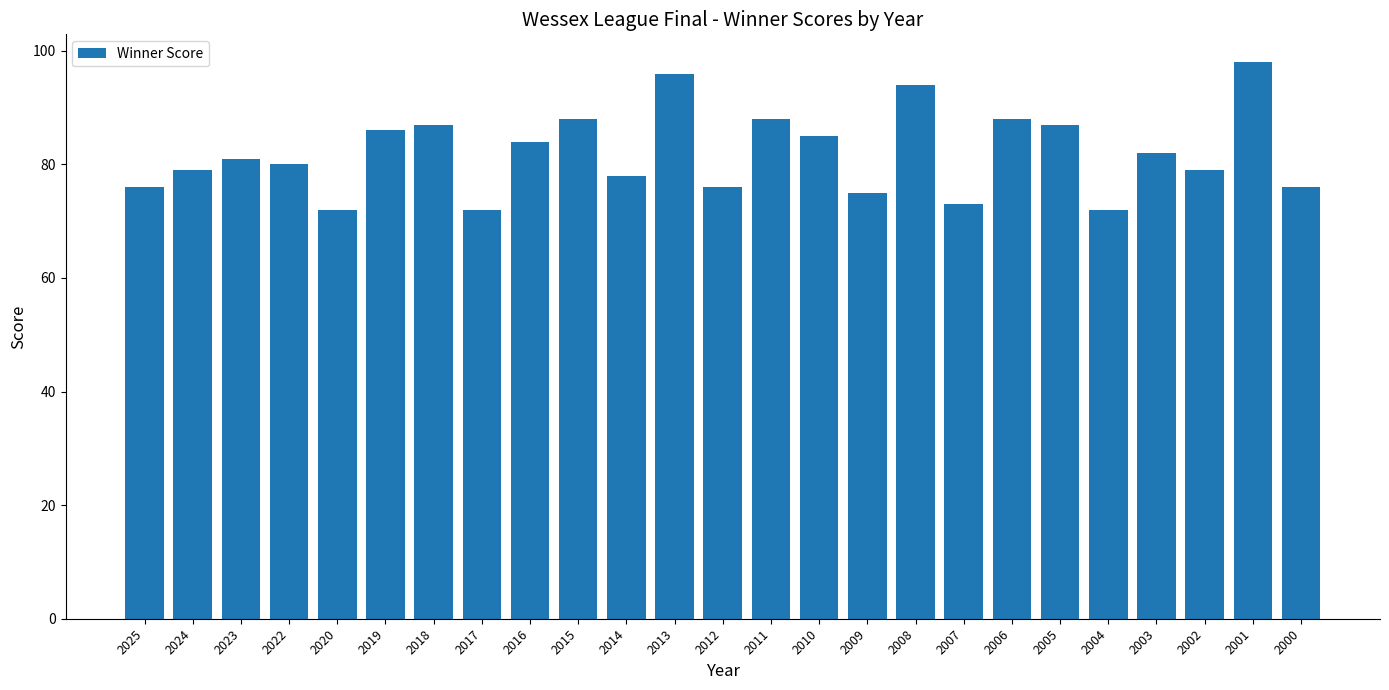

How many values are below 81?

12